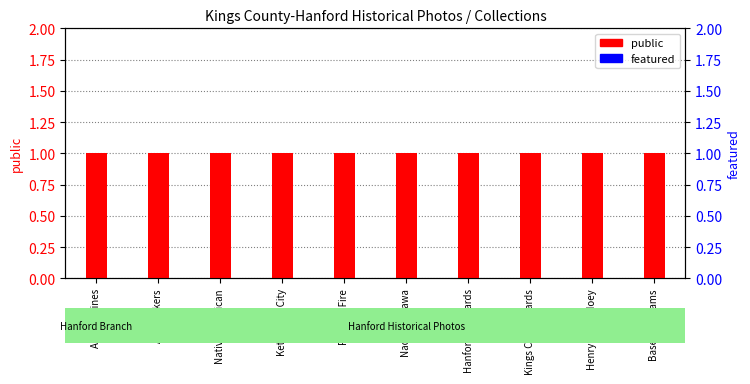

What are all the series names shown in the legend?

public, featured